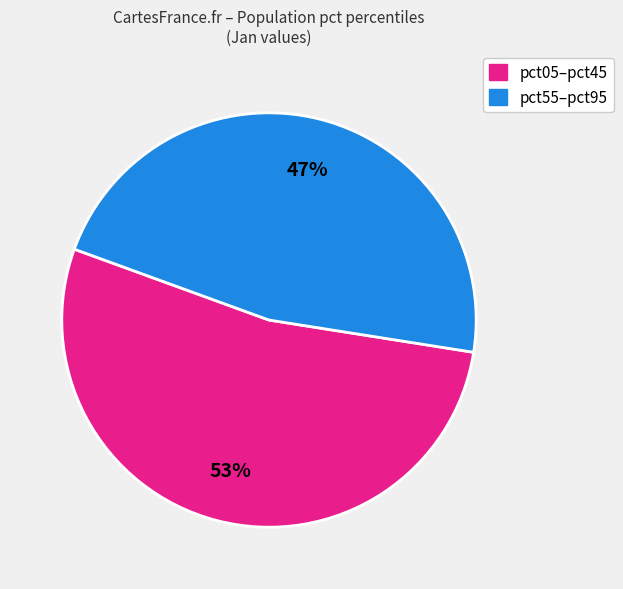

Does any single category account for the majority?

Yes